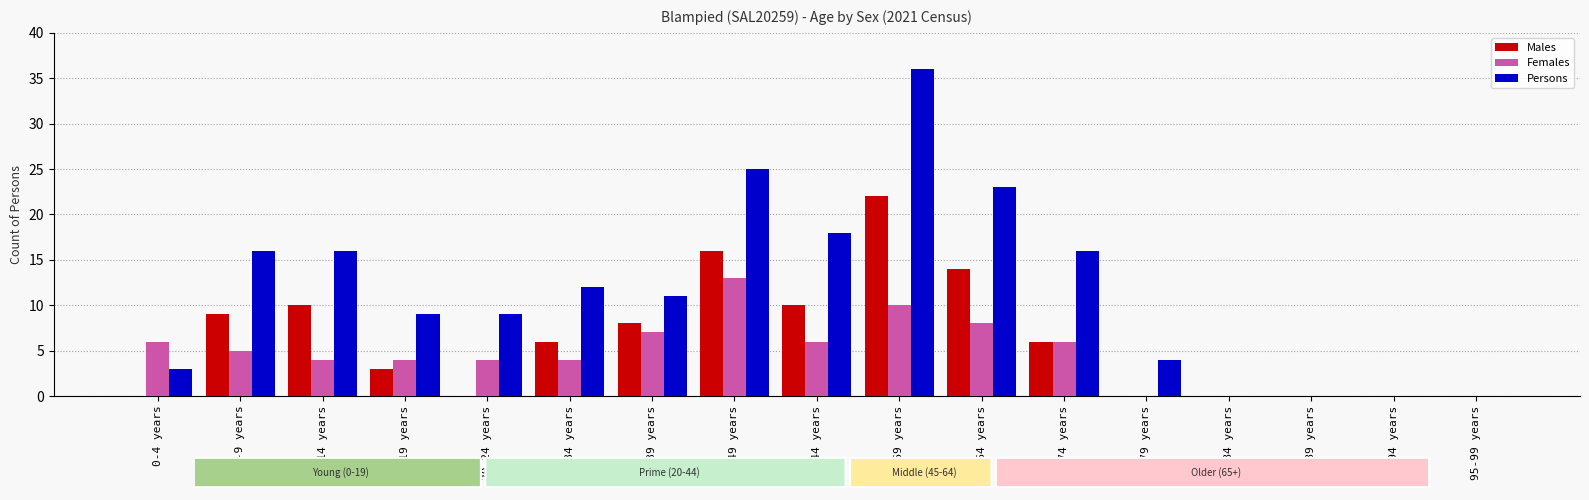

Which category has the highest value across all series?

65-69 years